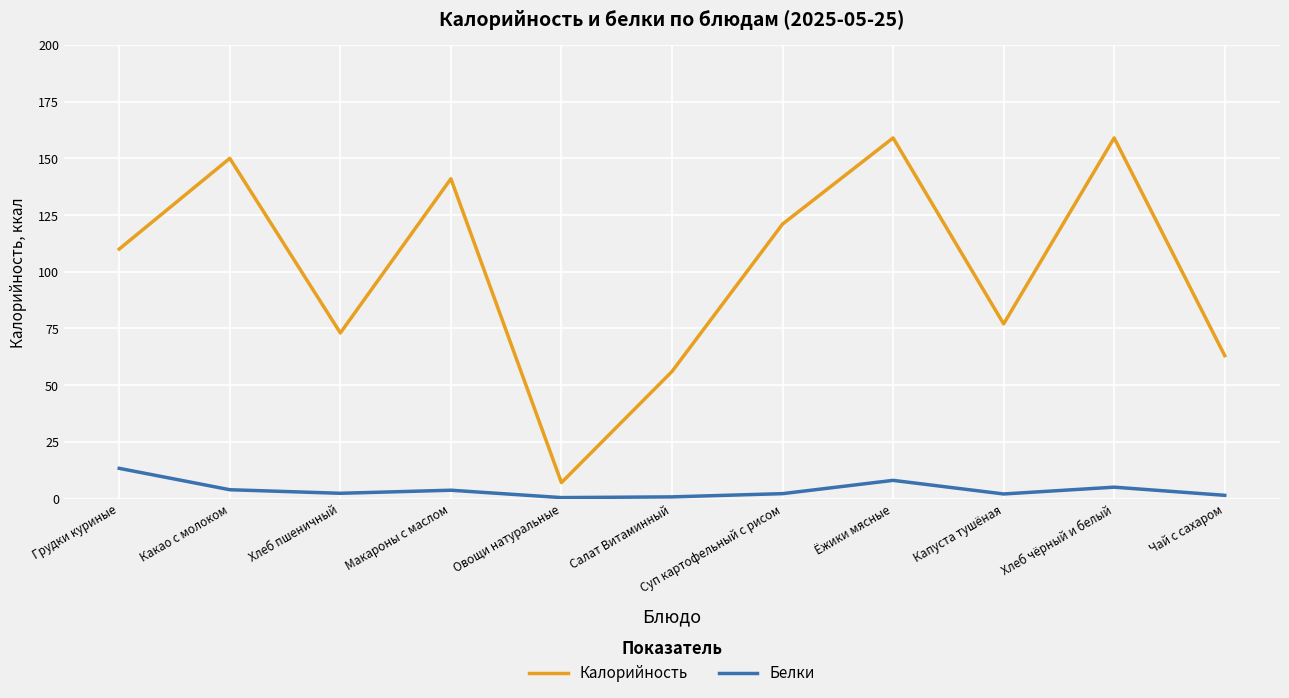

Which series has the largest range (max minus min)?

Калорийность